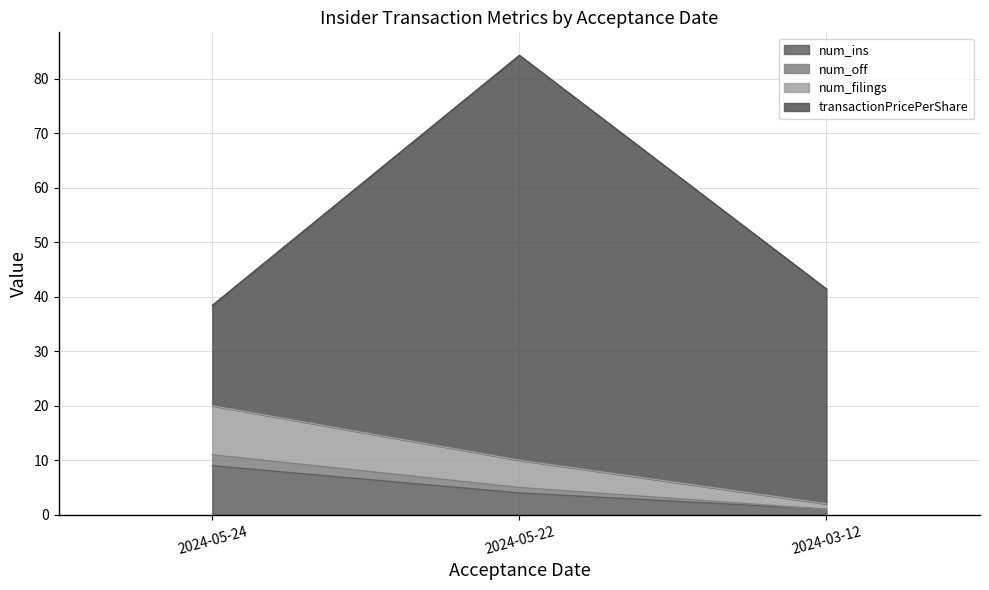

At which label does num_ins reach its minimum?

2024-03-12